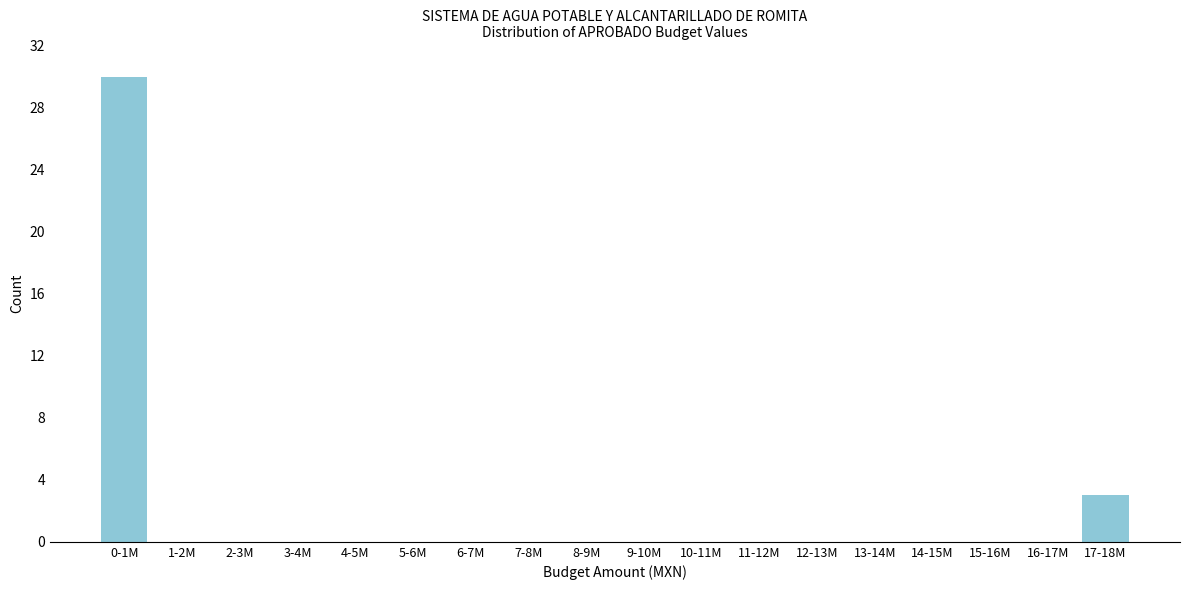

Reading right to left, extract all data points from this chart.

17-18M=3	16-17M=0	15-16M=0	14-15M=0	13-14M=0	12-13M=0	11-12M=0	10-11M=0	9-10M=0	8-9M=0	7-8M=0	6-7M=0	5-6M=0	4-5M=0	3-4M=0	2-3M=0	1-2M=0	0-1M=30